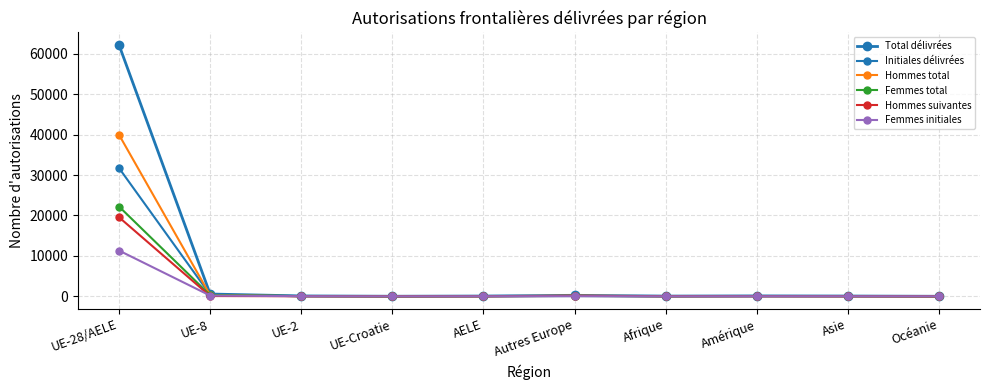

What is the minimum value for Femmes initiales?

3